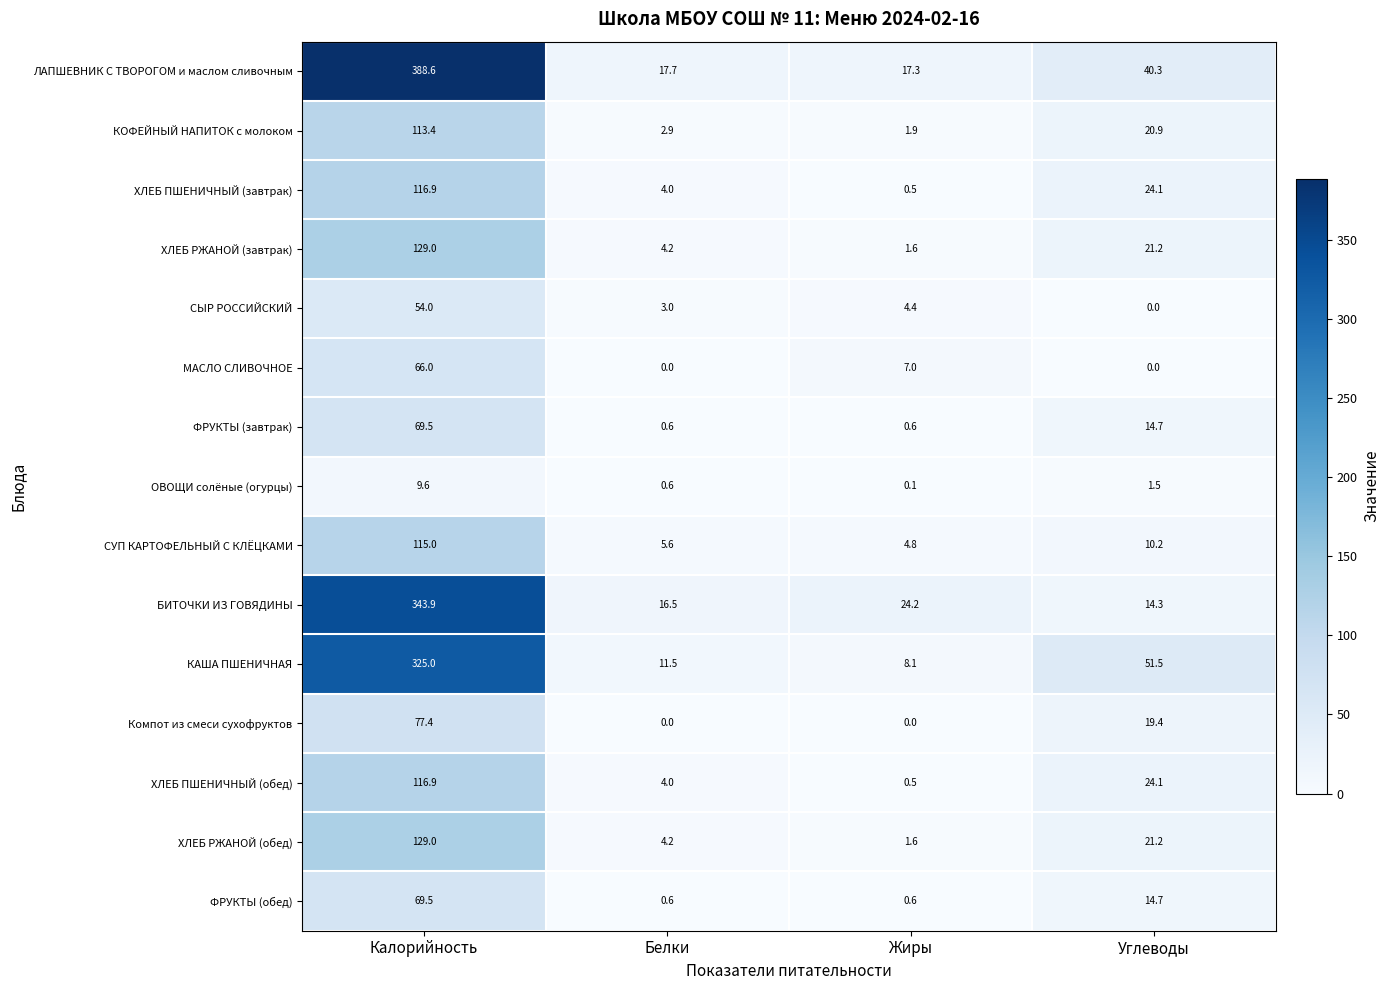

How many categories are shown in the chart?

4